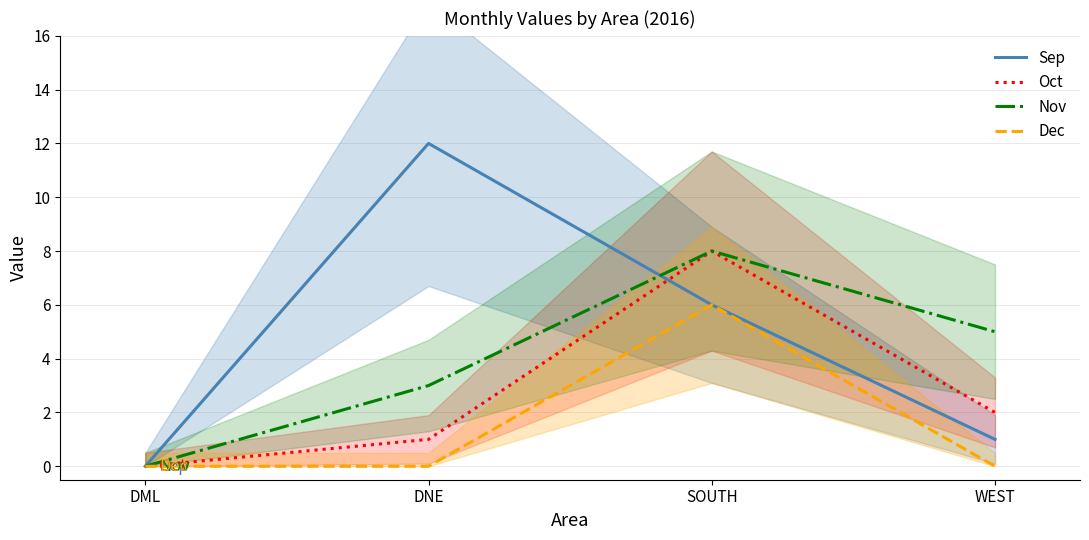

True or false: Oct has a value of 8 at SOUTH.

True